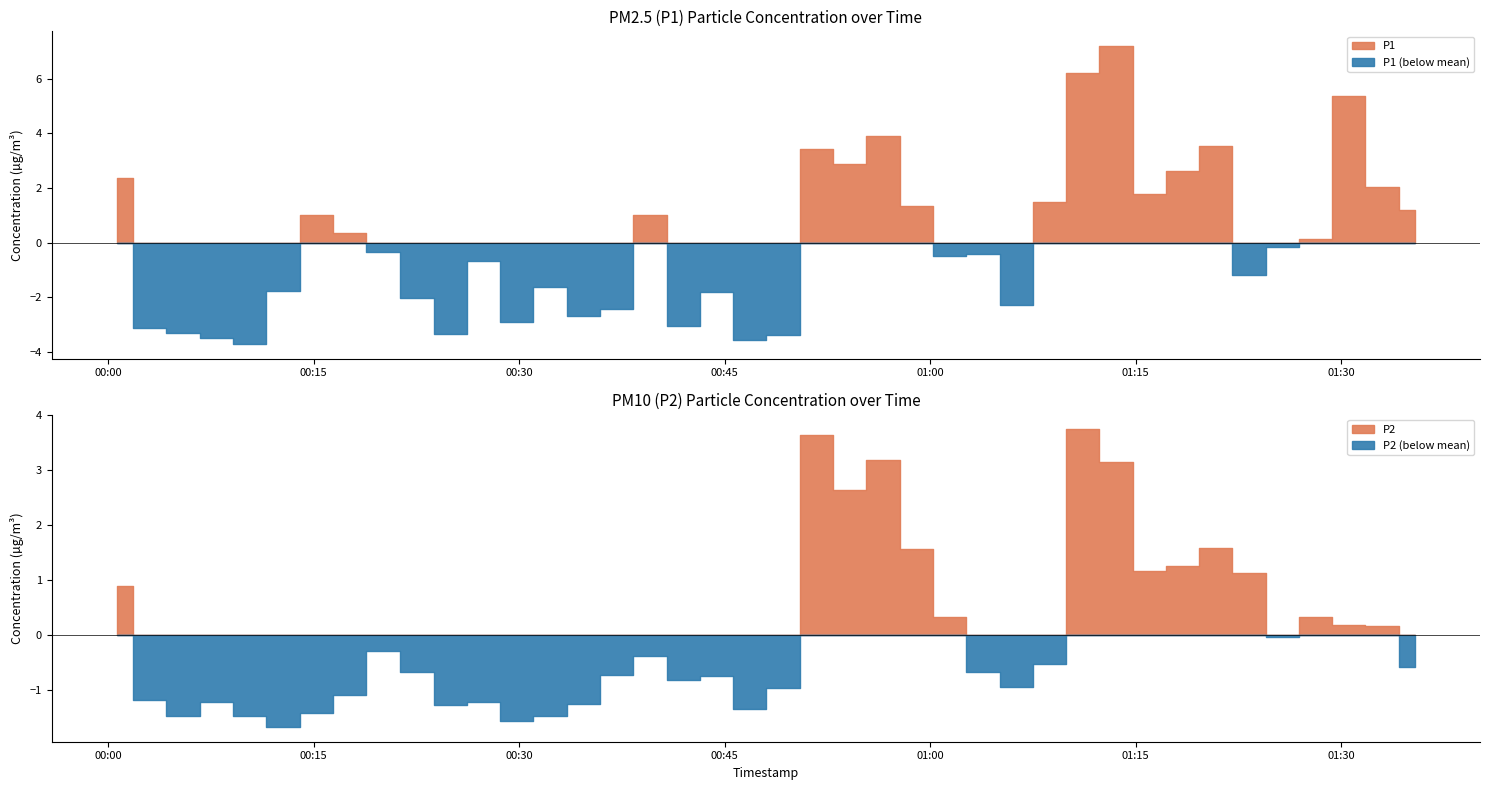

What are all the series names shown in the legend?

P1, P2